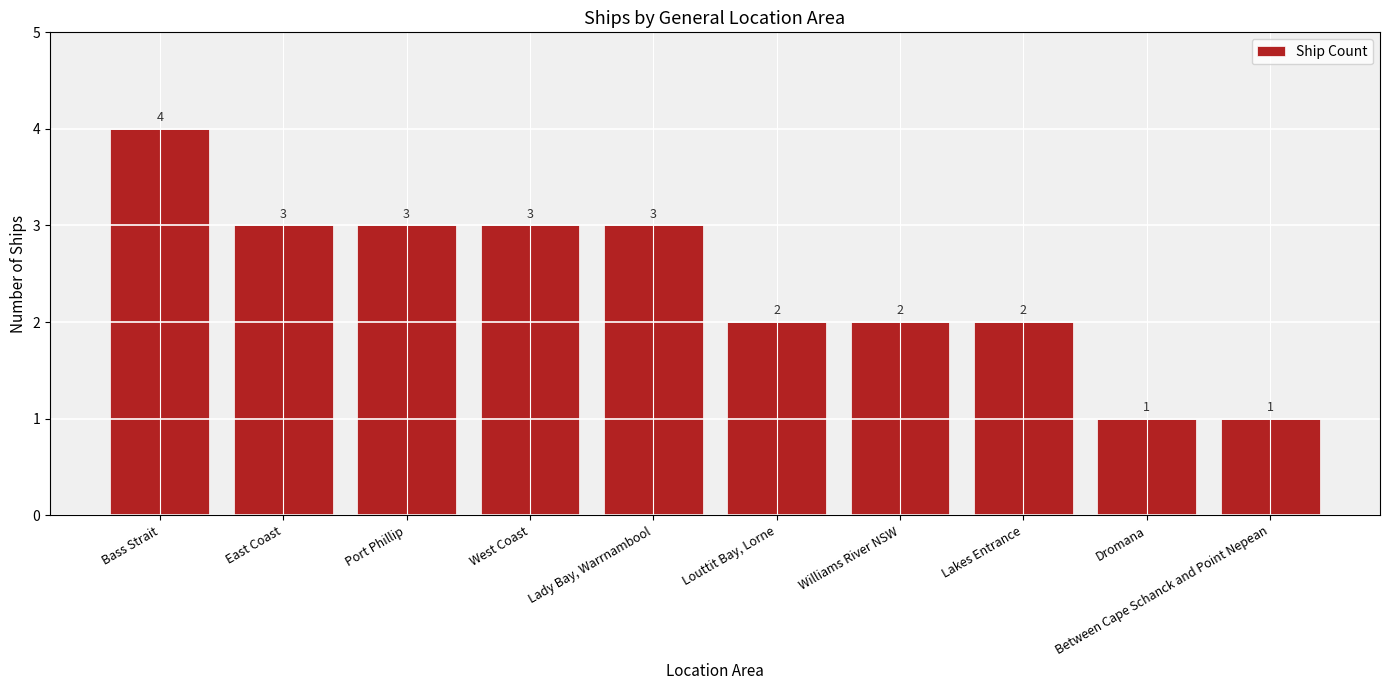

What is the greatest value displayed?

4